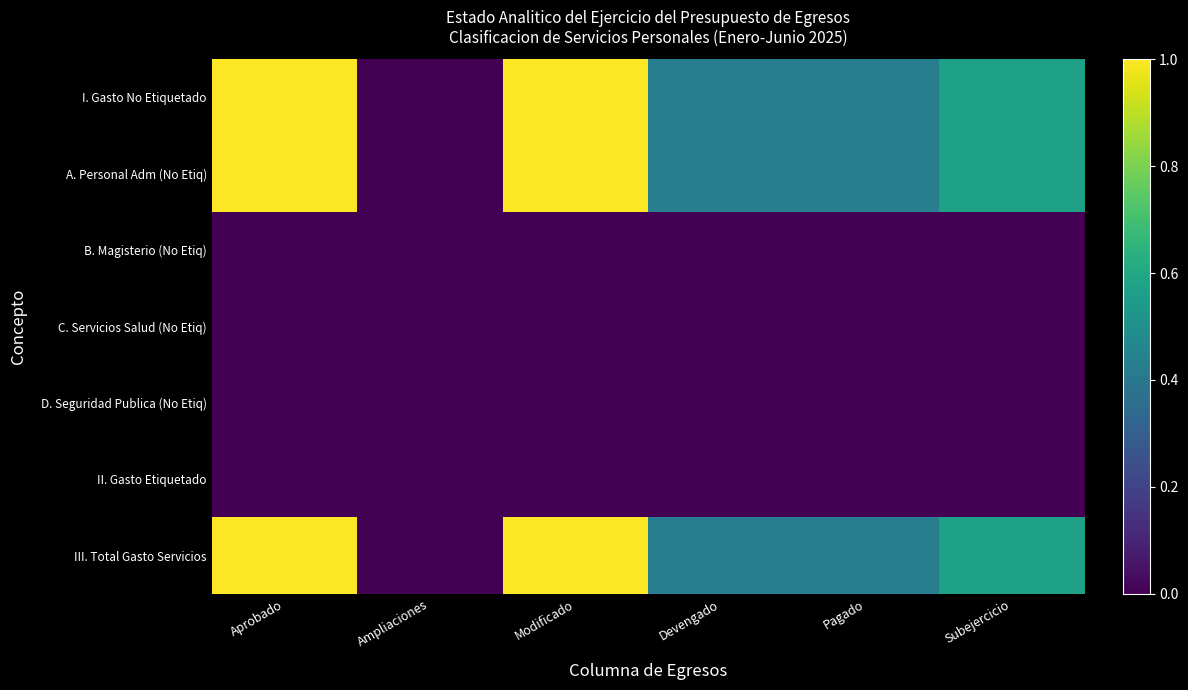

Reading left to right, transcribe all the data shown in this chart.

I. Gasto No Etiquetado: Aprobado=1.0	Ampliaciones=0.0	Modificado=1.0	Devengado=0.4	Pagado=0.4	Subejercicio=0.6
A. Personal Adm (No Etiq): Aprobado=1.0	Ampliaciones=0.0	Modificado=1.0	Devengado=0.4	Pagado=0.4	Subejercicio=0.6
B. Magisterio (No Etiq): Aprobado=0.0	Ampliaciones=0.0	Modificado=0.0	Devengado=0.0	Pagado=0.0	Subejercicio=0.0
C. Servicios Salud (No Etiq): Aprobado=0.0	Ampliaciones=0.0	Modificado=0.0	Devengado=0.0	Pagado=0.0	Subejercicio=0.0
D. Seguridad Publica (No Etiq): Aprobado=0.0	Ampliaciones=0.0	Modificado=0.0	Devengado=0.0	Pagado=0.0	Subejercicio=0.0
II. Gasto Etiquetado: Aprobado=0.0	Ampliaciones=0.0	Modificado=0.0	Devengado=0.0	Pagado=0.0	Subejercicio=0.0
III. Total Gasto Servicios: Aprobado=1.0	Ampliaciones=0.0	Modificado=1.0	Devengado=0.4	Pagado=0.4	Subejercicio=0.6